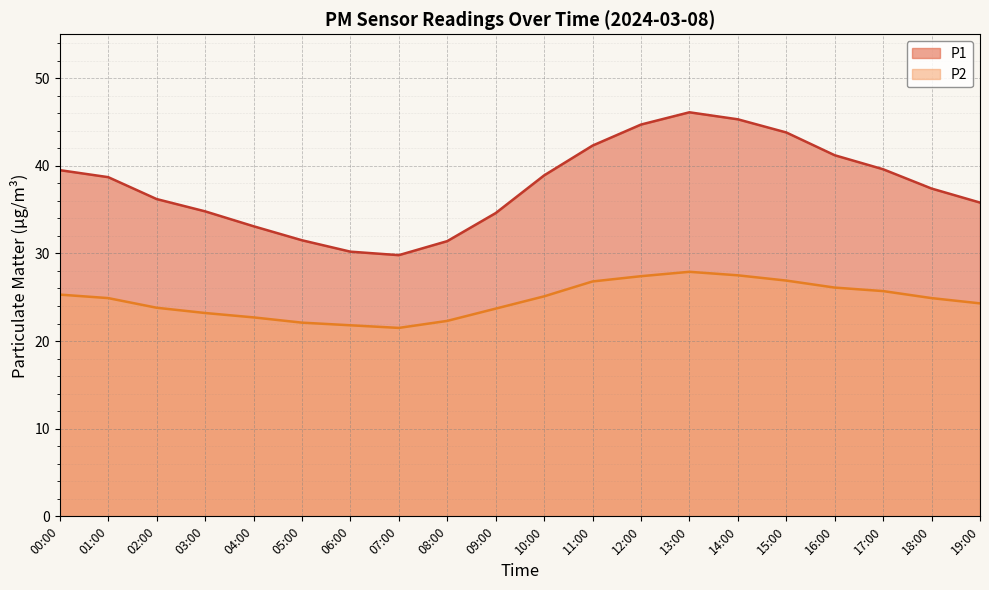

At which category does the chart reach its minimum across all series?

07:00